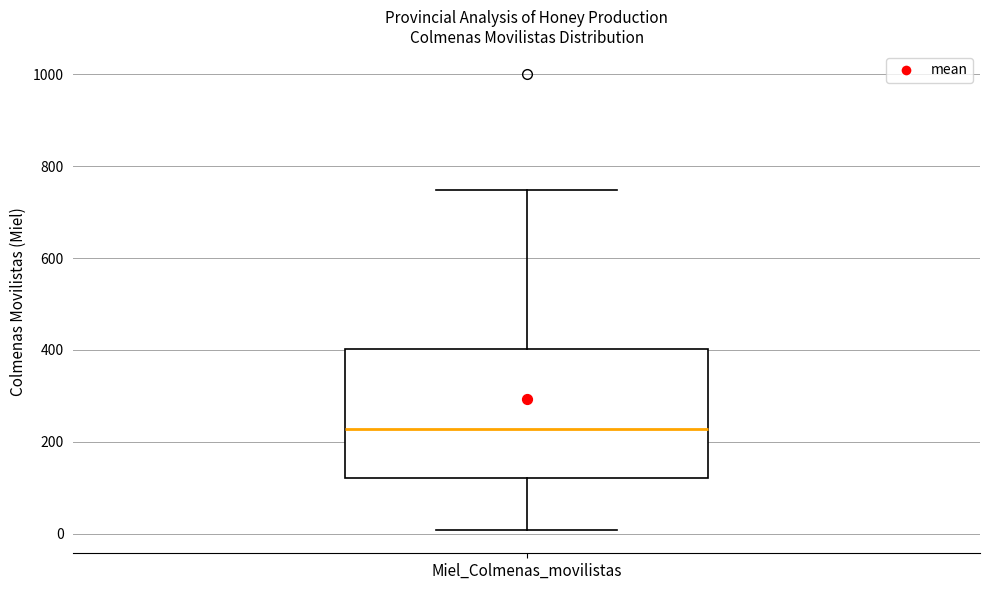

Read this box plot against the y-axis: the position of the median line, the range covered by the box, and the ends of both whiskers. The values are not printed on the chart, so give them approximately, as read against the axis.

median 220, box 120 to 400, whiskers 0 to 740